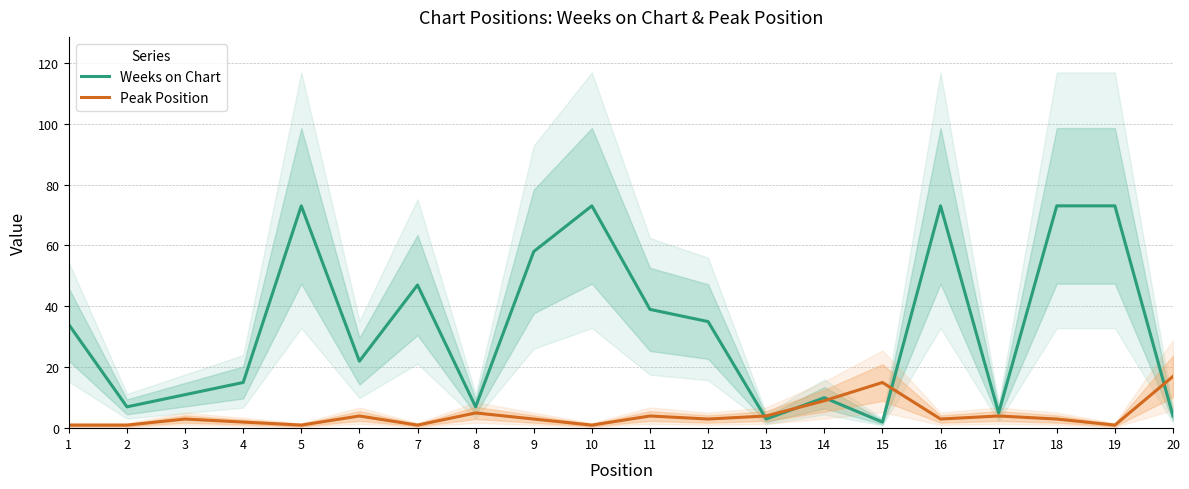

What is the maximum value shown in the chart?

73